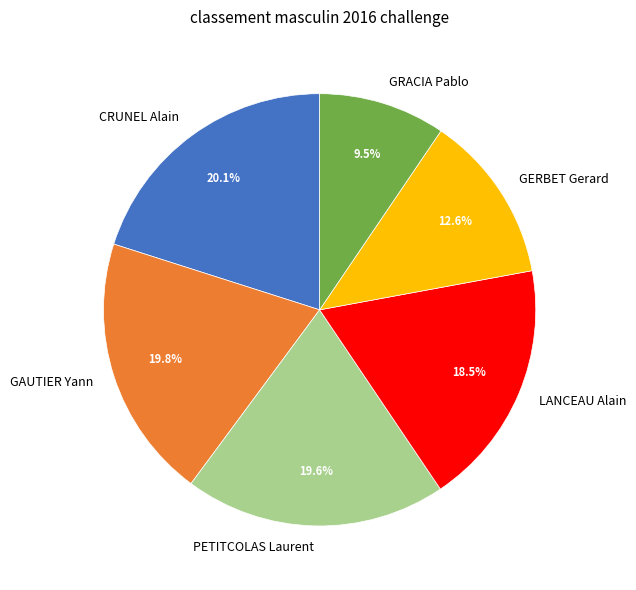

To the nearest percent, what is the combined percentage of GERBET Gerard and GRACIA Pablo?

22%